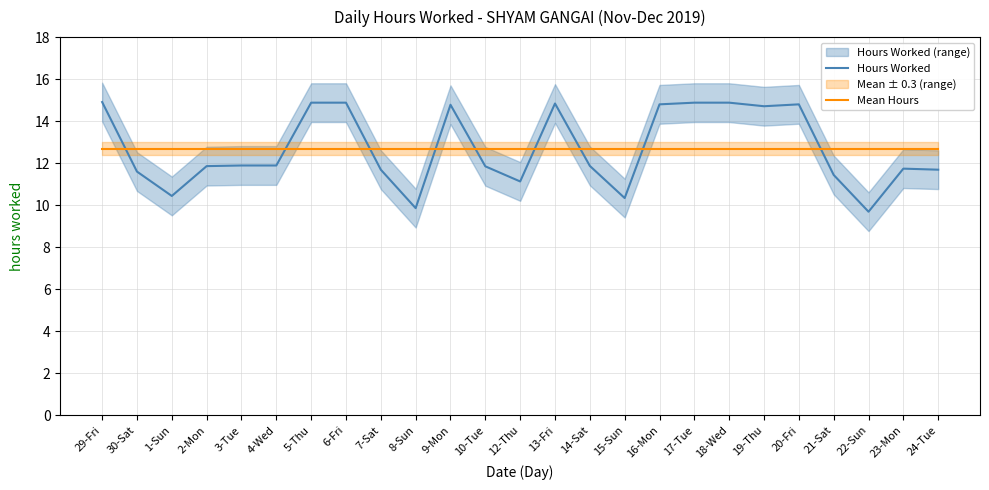

What is the label of the 20th point from the left?

19-Thu